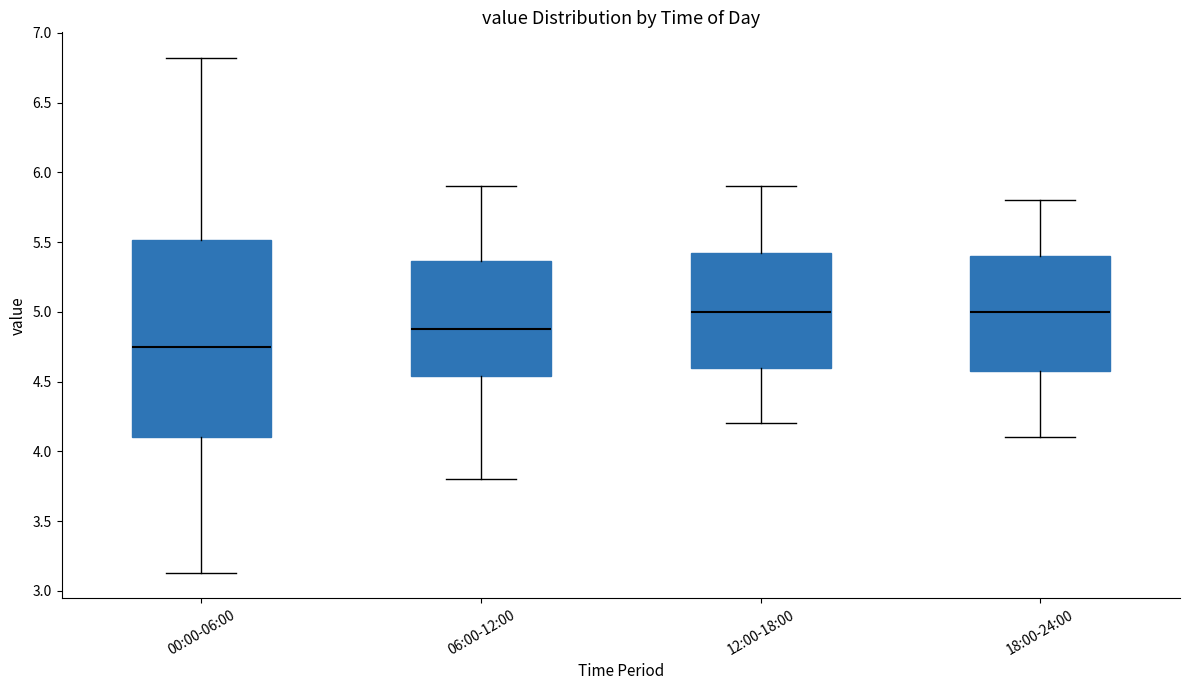

Which box is the tallest, from its lower edge to its upper edge?

00:00-06:00